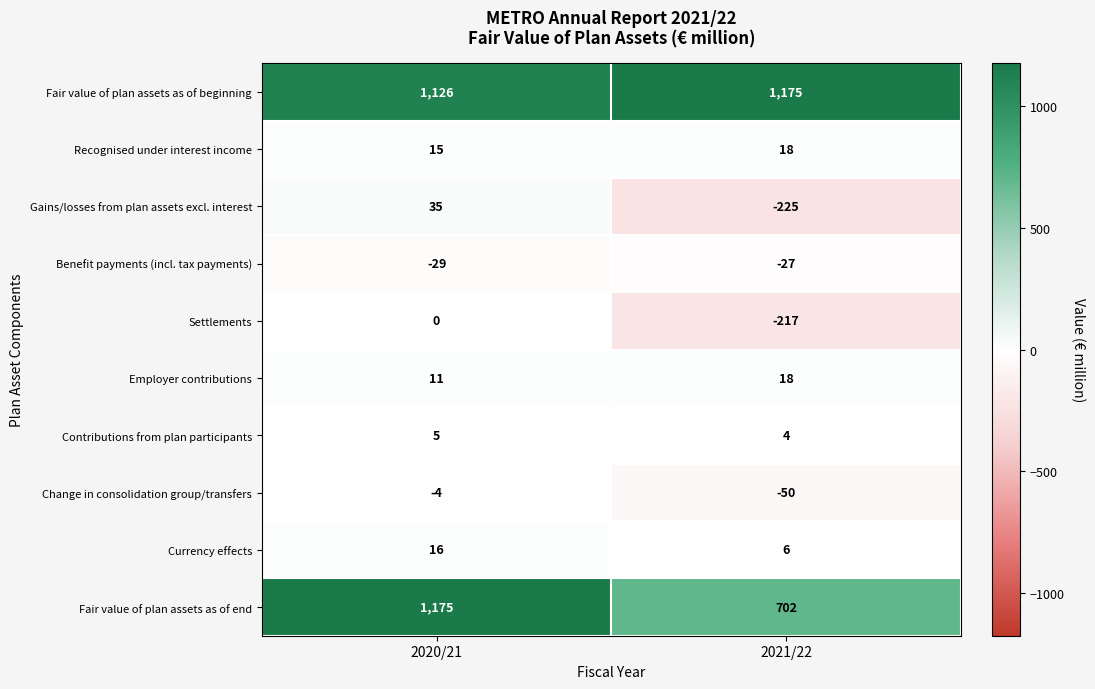

At which label is Fair value of plan assets as of end closest to 938?

2021/22